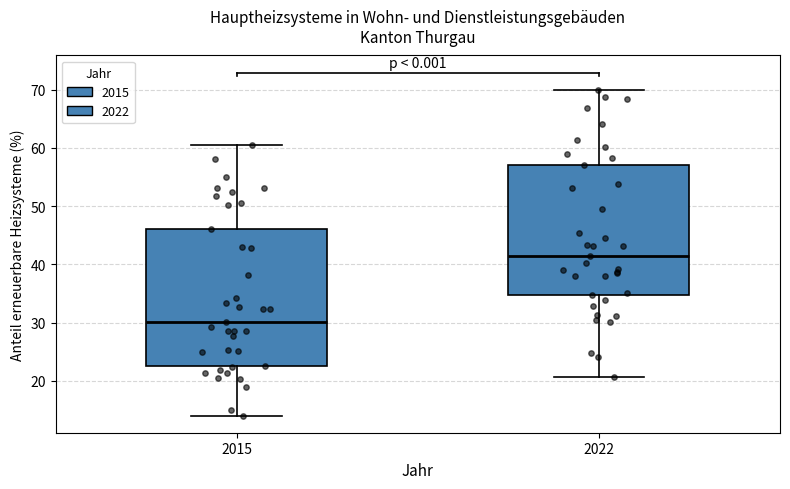

Reading left to right, read every box against the y-axis: the position of its median line, the range the box covers, and the ends of its whiskers. The values are not printed on the chart, so give them approximately, as read against the axis.

2015: median 30, box 23 to 46, whiskers 14 to 61
2022: median 41, box 35 to 57, whiskers 21 to 70